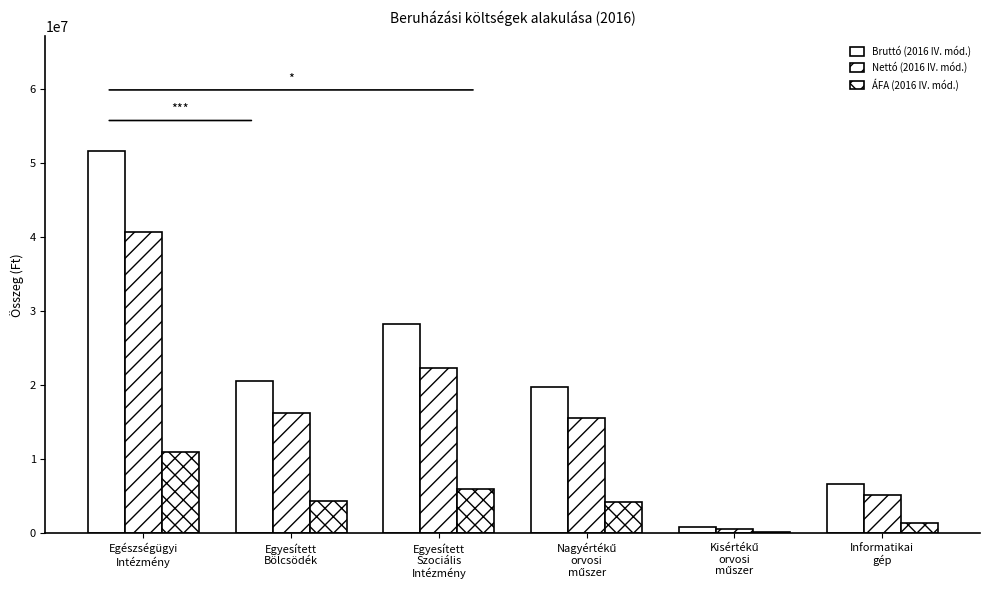

Reading left to right, list all the values displayed in this chart.

Bruttó (2016 IV. mód.): Egészségügyi
Intézmény=51566260	Egyesített
Bölcsödék=20606326	Egyesített
Szociális
Intézmény=28260117	Nagyértékű
orvosi
műszer=19794000	Kisértékű
orvosi
műszer=810260	Informatikai
gép=6621000
Nettó (2016 IV. mód.): Egészségügyi
Intézmény=40603024	Egyesített
Bölcsödék=16225296	Egyesített
Szociális
Intézmény=22252454	Nagyértékű
orvosi
műszer=15586000	Kisértékű
orvosi
műszer=638000	Informatikai
gép=5213000
ÁFA (2016 IV. mód.): Egészségügyi
Intézmény=10963236	Egyesített
Bölcsödék=4381030	Egyesített
Szociális
Intézmény=6007663	Nagyértékű
orvosi
műszer=4208000	Kisértékű
orvosi
műszer=172260	Informatikai
gép=1408000